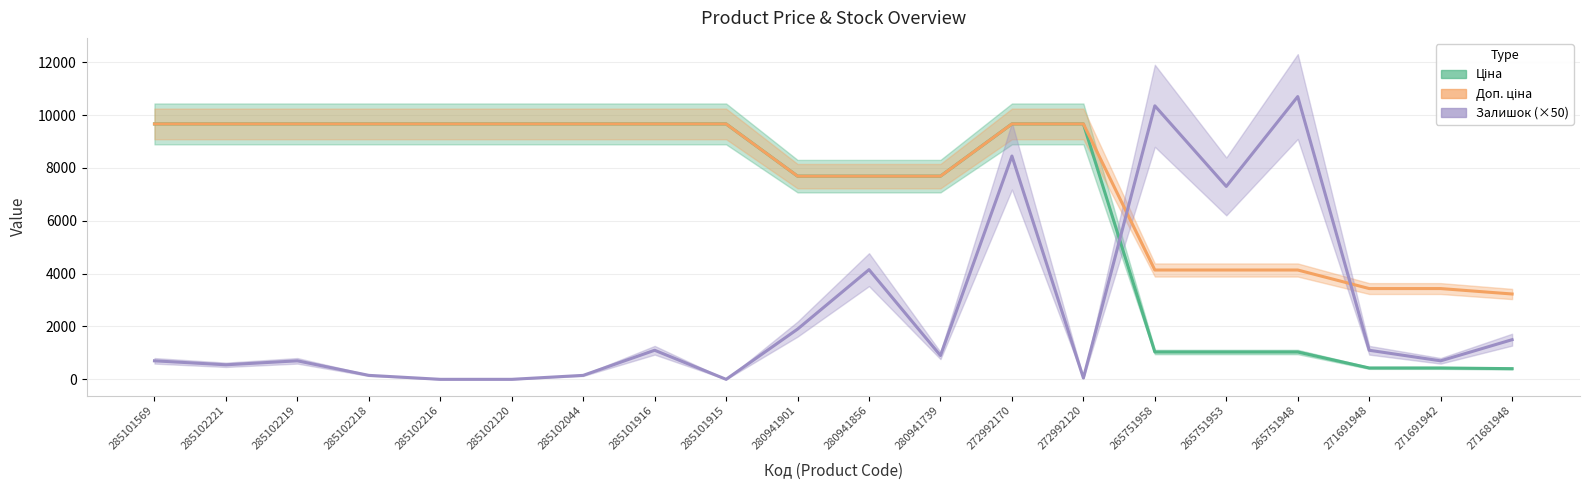

True or false: Доп. ціна and Ціна intersect in this chart.

False